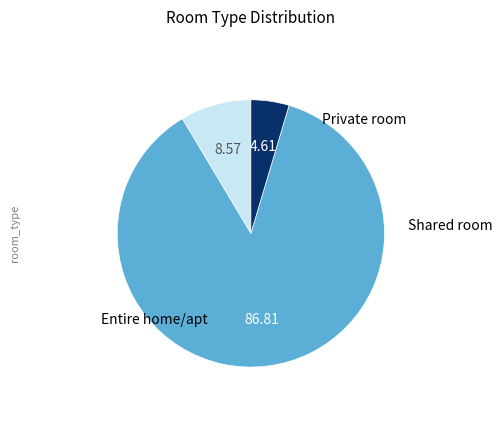

Is there any slice that represents more than half of the pie?

Yes